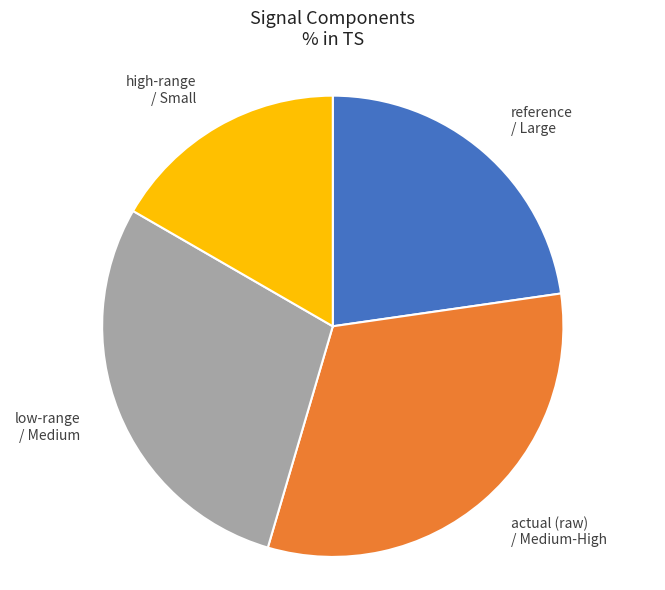

Is the sum of actual (raw) / Medium-High and high-range / Small greater than half?

No